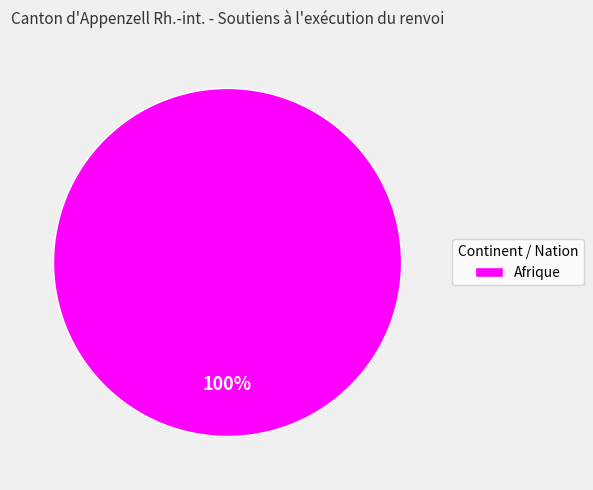

Which slice represents more than half of the pie?

Afrique